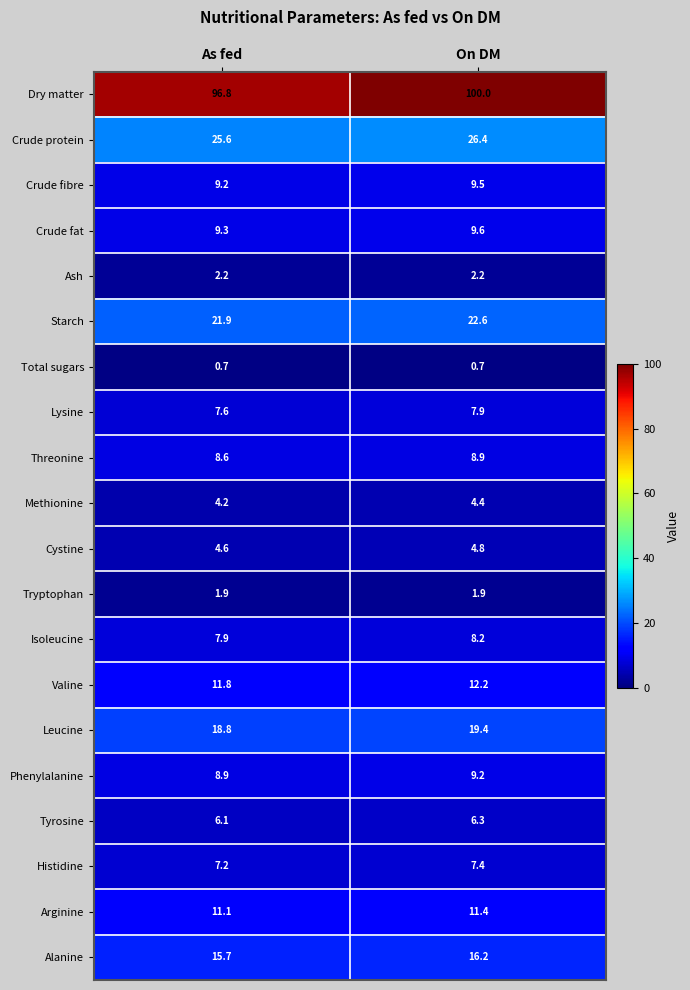

Read the Ash value at As fed.

2.2